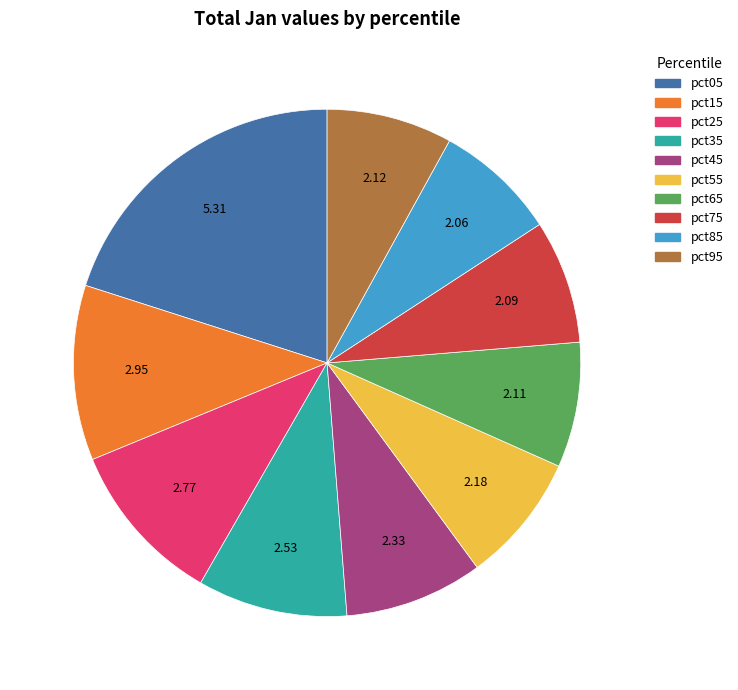

Combined, do pct75 and pct05 account for over 50%?

No